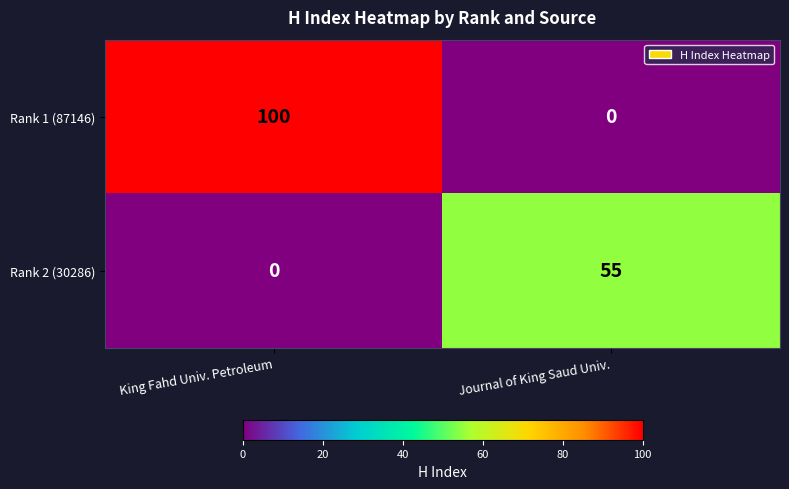

What is the spread (max minus min) of values at Journal of King Saud Univ.?

55